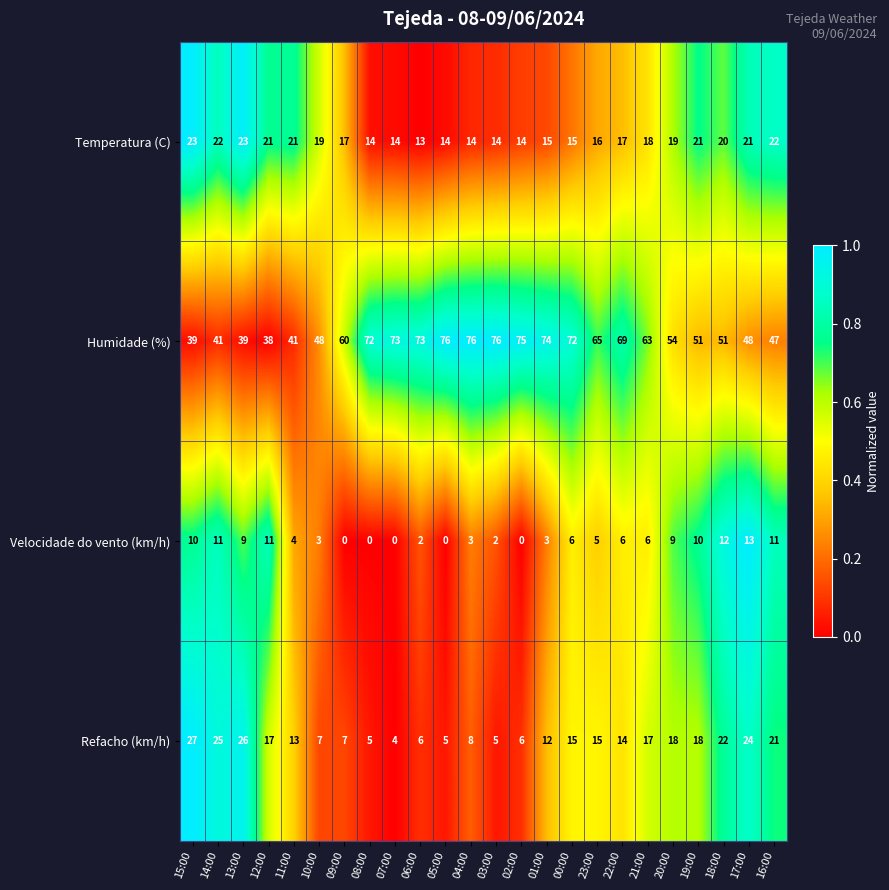

What is the sum of the Velocidade do vento (km/h) values at 00:00 and 19:00?

16